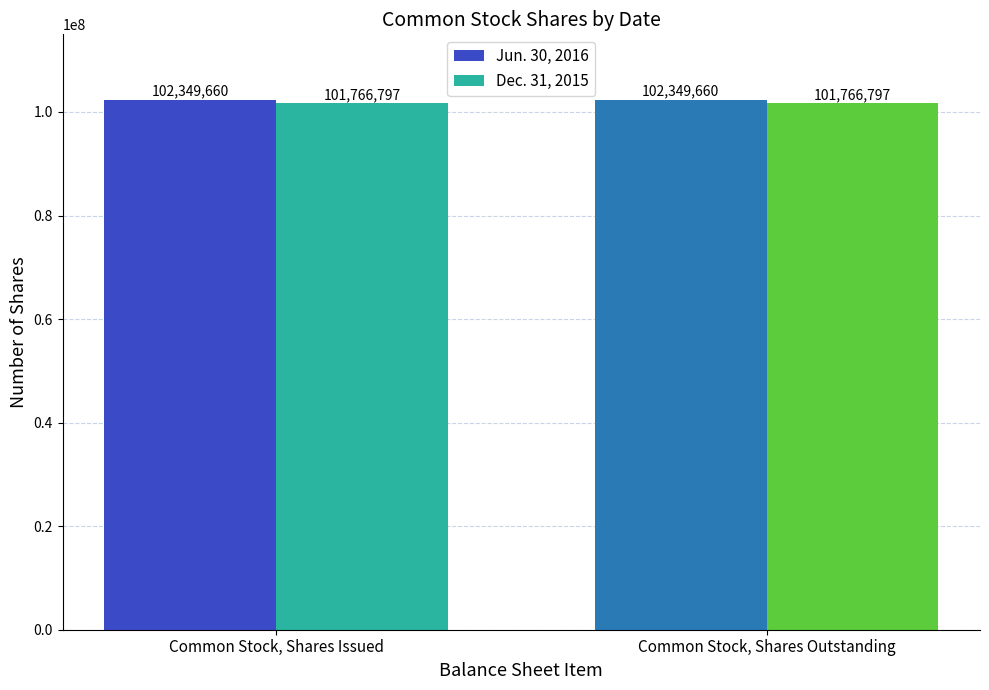

What is the spread (max minus min) of values at Common Stock, Shares Outstanding?

582863